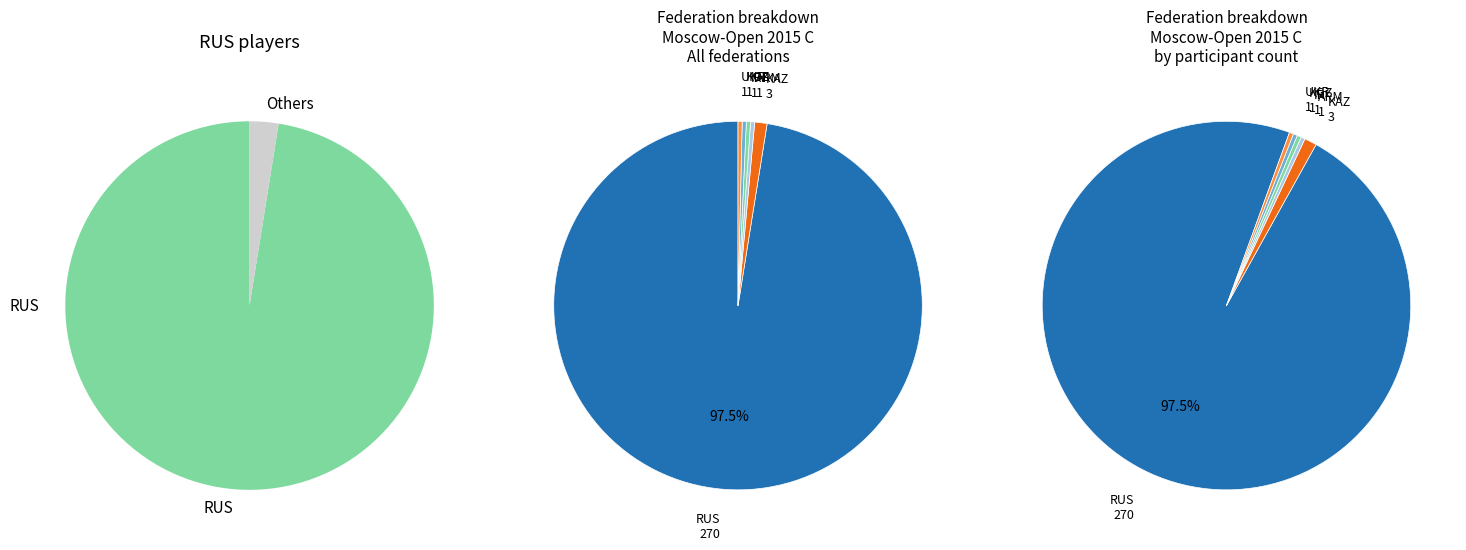

Count the number of slices in the pie.

6